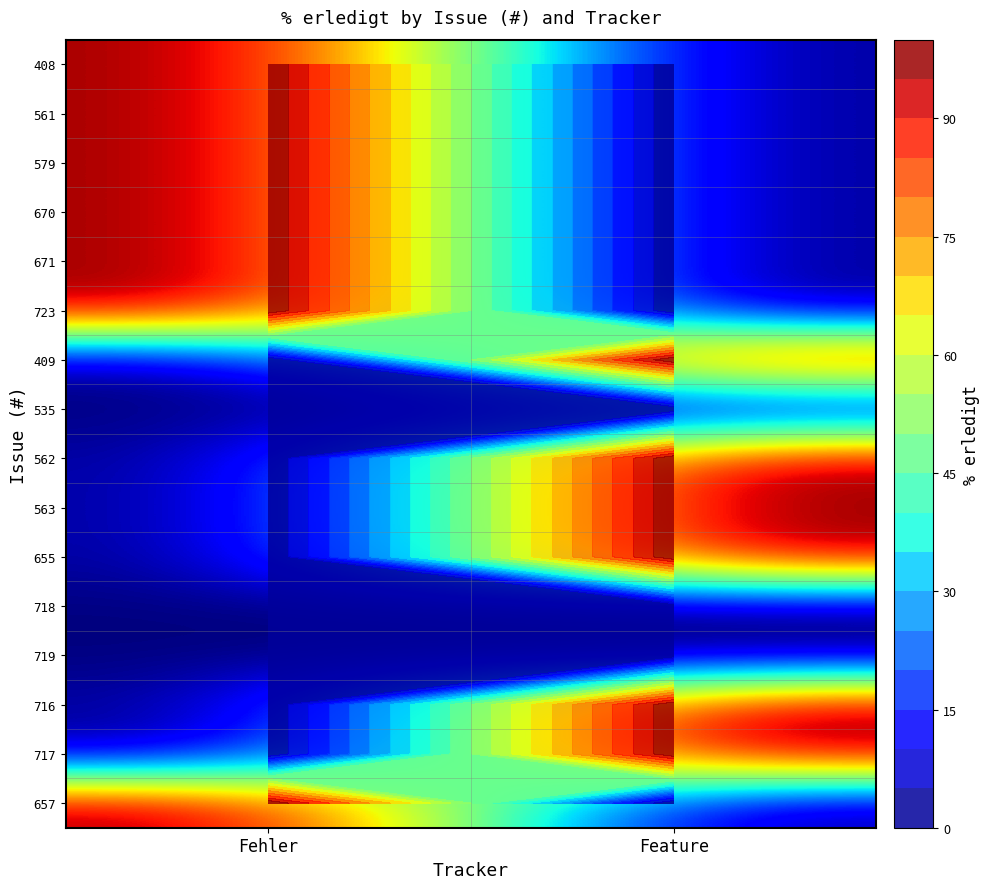

At how many categories does at least one series exceed 90?

2